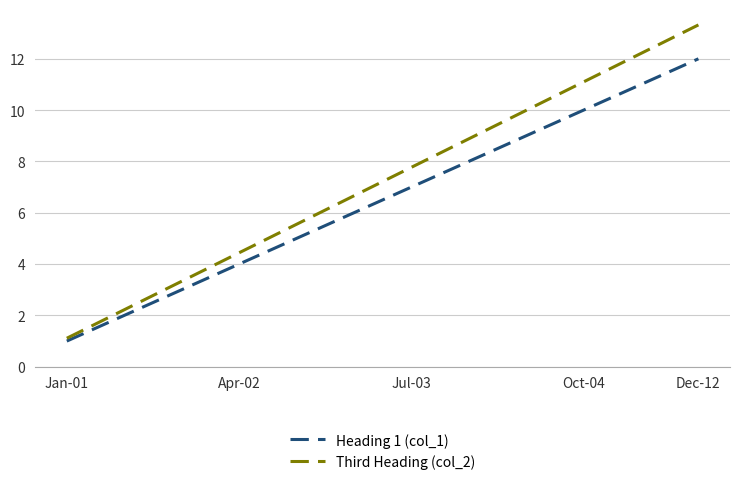

Rank the series by their average value, from lowest to highest.

Heading 1 (col_1), Third Heading (col_2)